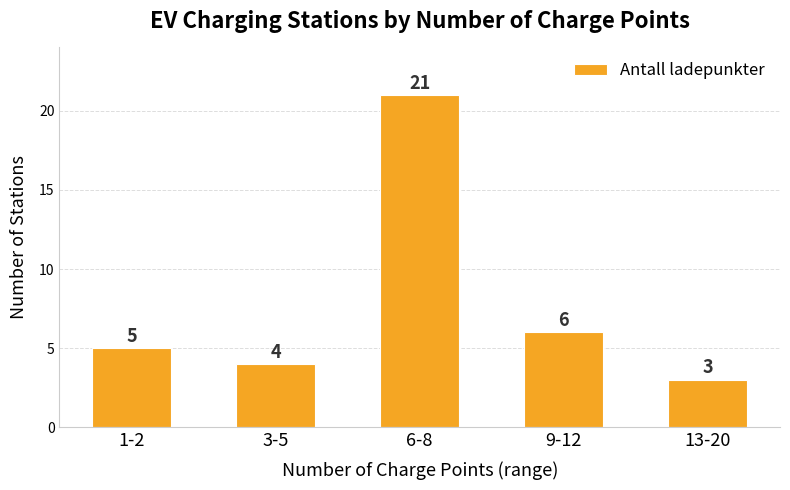

Approximately how many times larger is the value at 6-8 compared to 13-20?

7.0